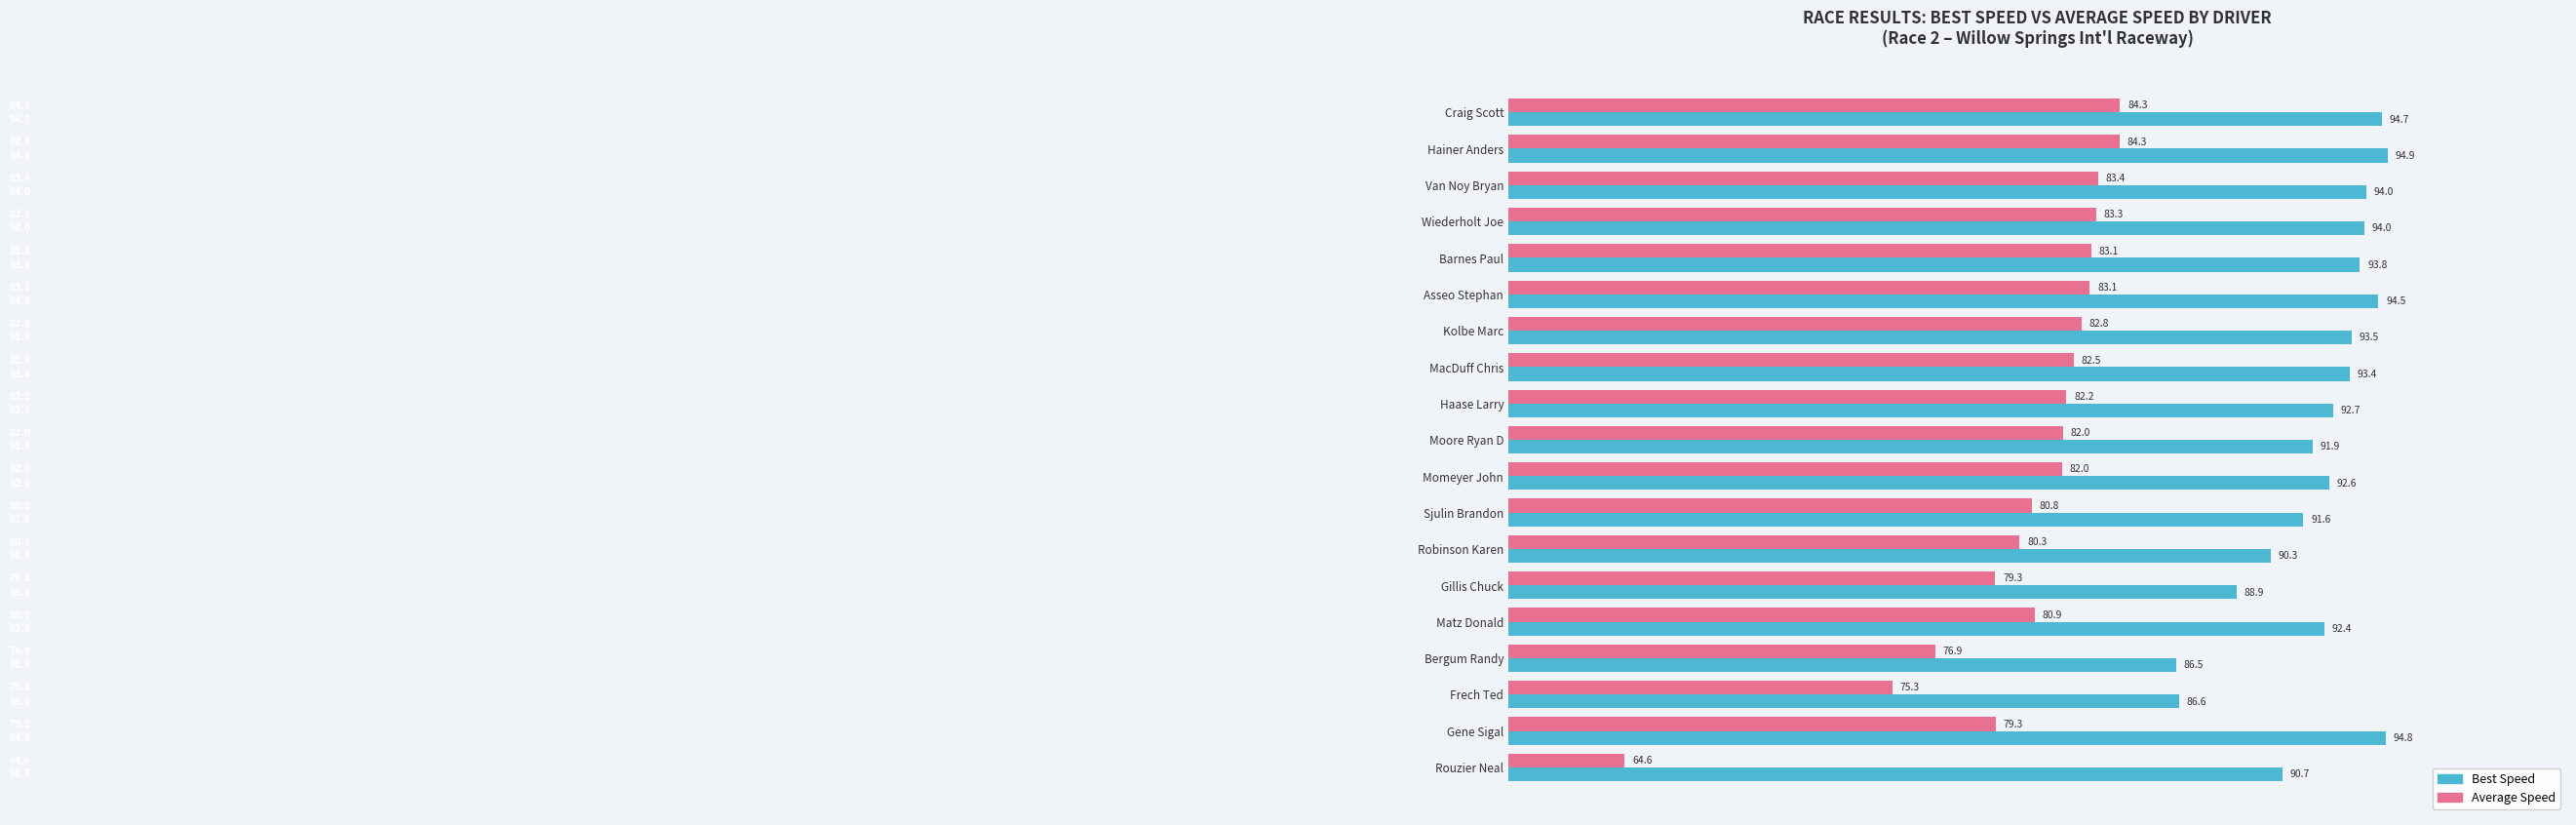

At how many categories does at least one series exceed 70?

19